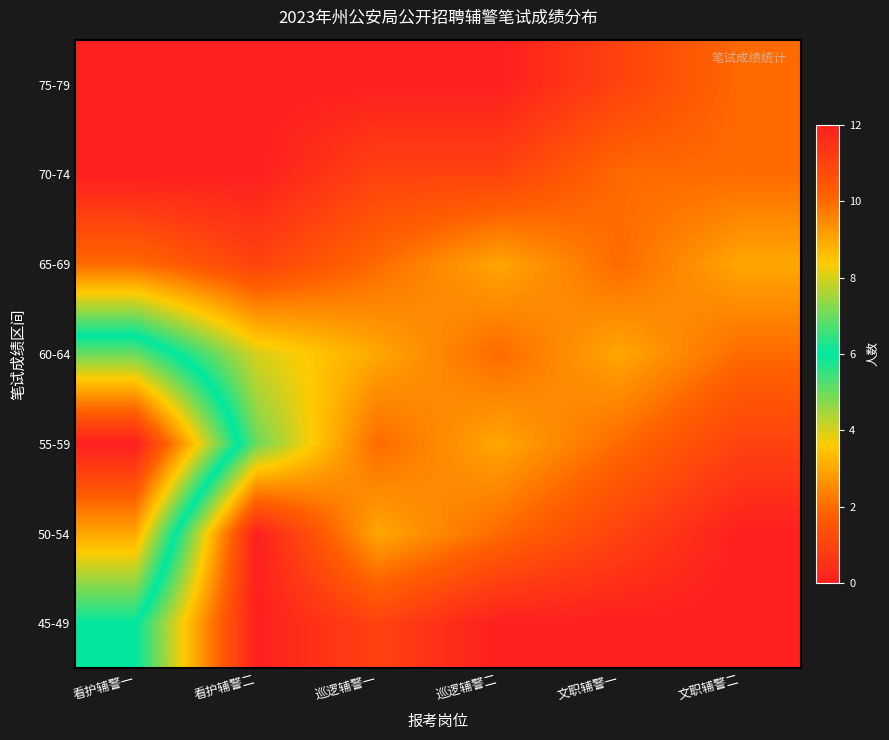

How many series are shown in this chart?

7